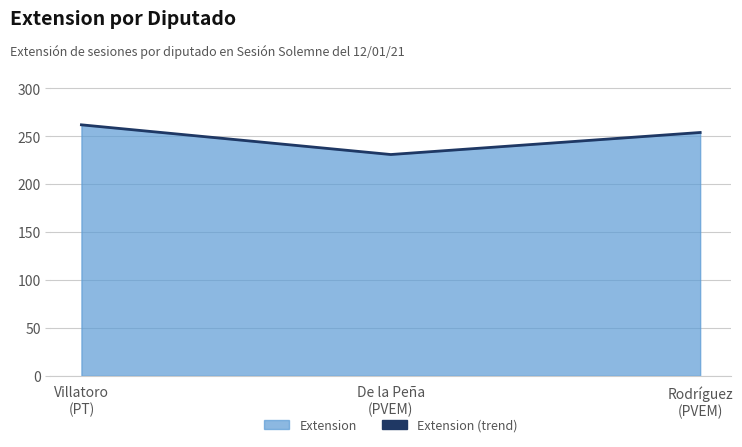

True or false: the data shows 313 at De la Peña
(PVEM).

False